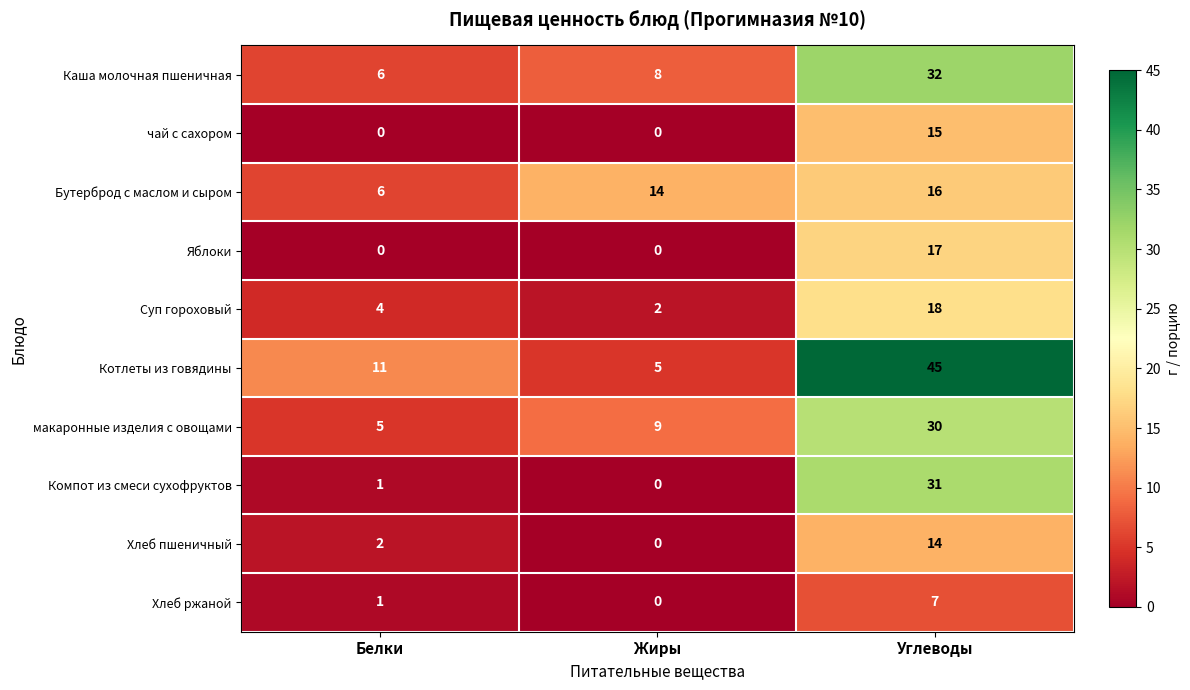

Which label corresponds to the largest value in the chart?

Углеводы